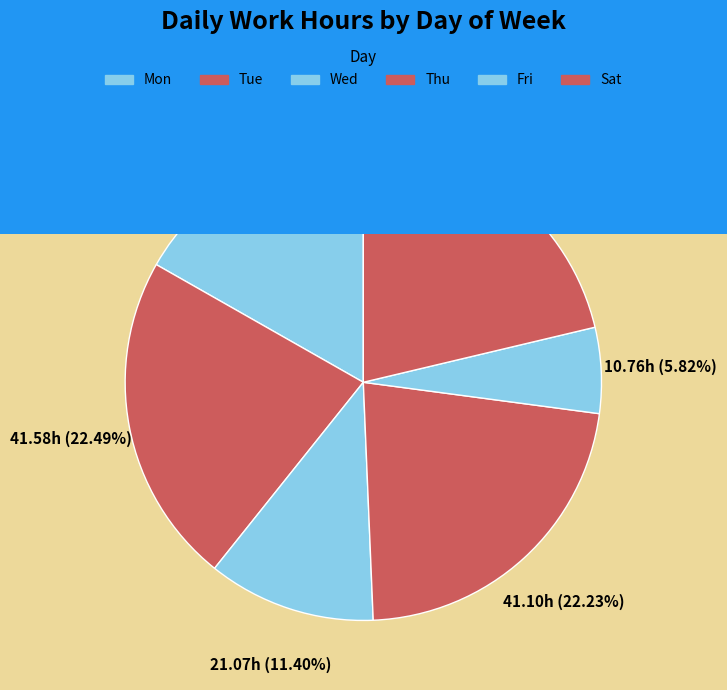

Is there a majority slice in this chart?

No